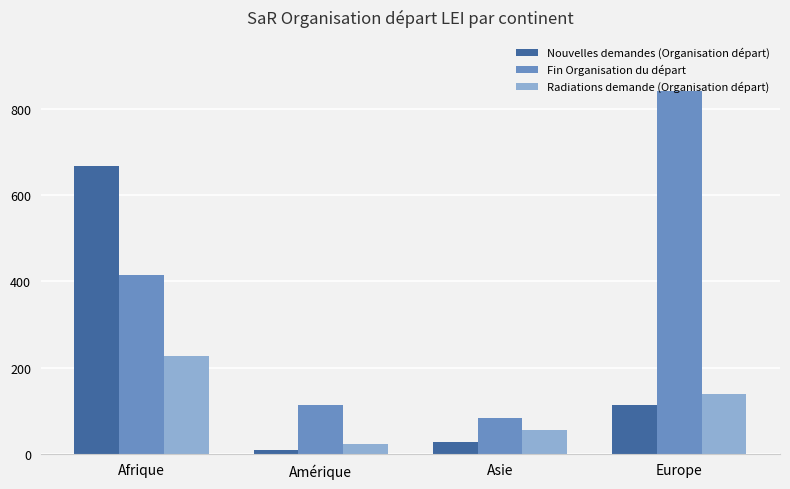

Which category has the lowest value across all series?

Amérique